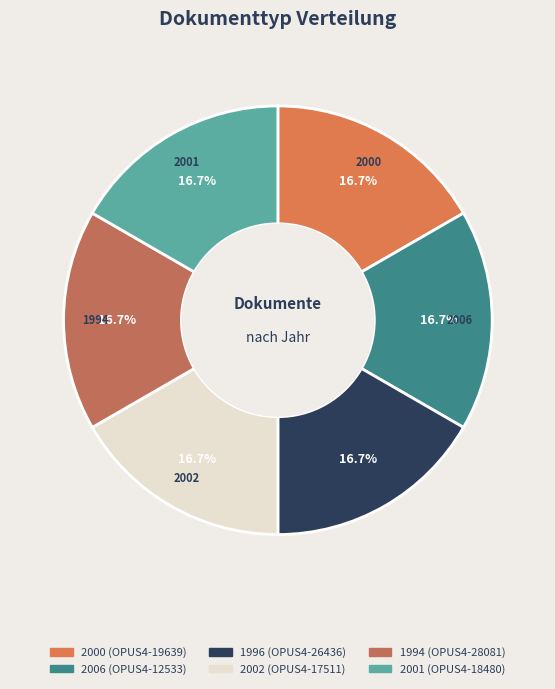

True or false: 1994 accounts for 17% of the total.

True